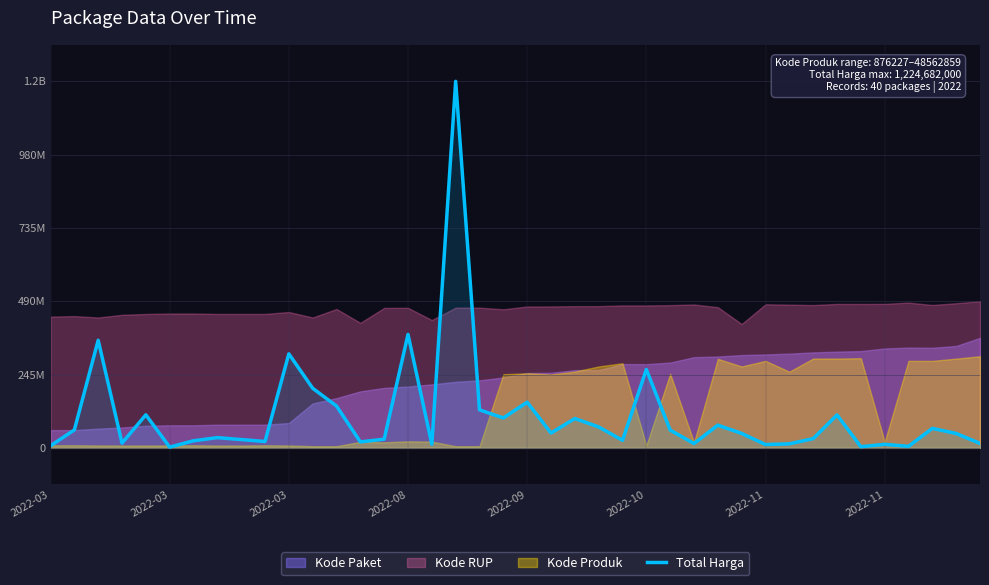

The chart shows a value of 244281143 at 2022-09. True or false?

False